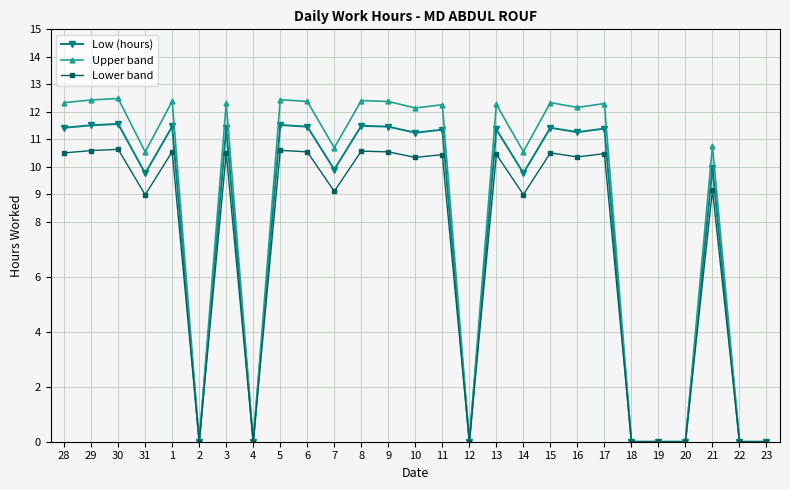

At how many categories does at least one series exceed 7?

19